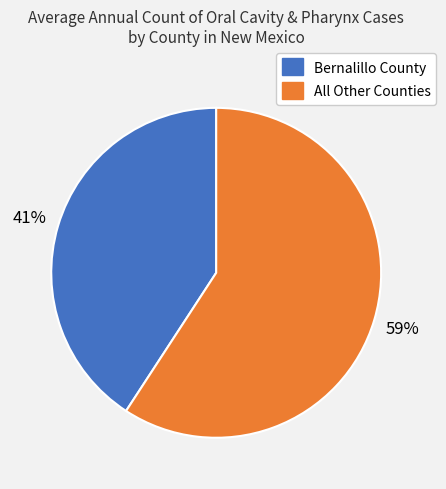

To the nearest percent, what is the average slice percentage?

50%